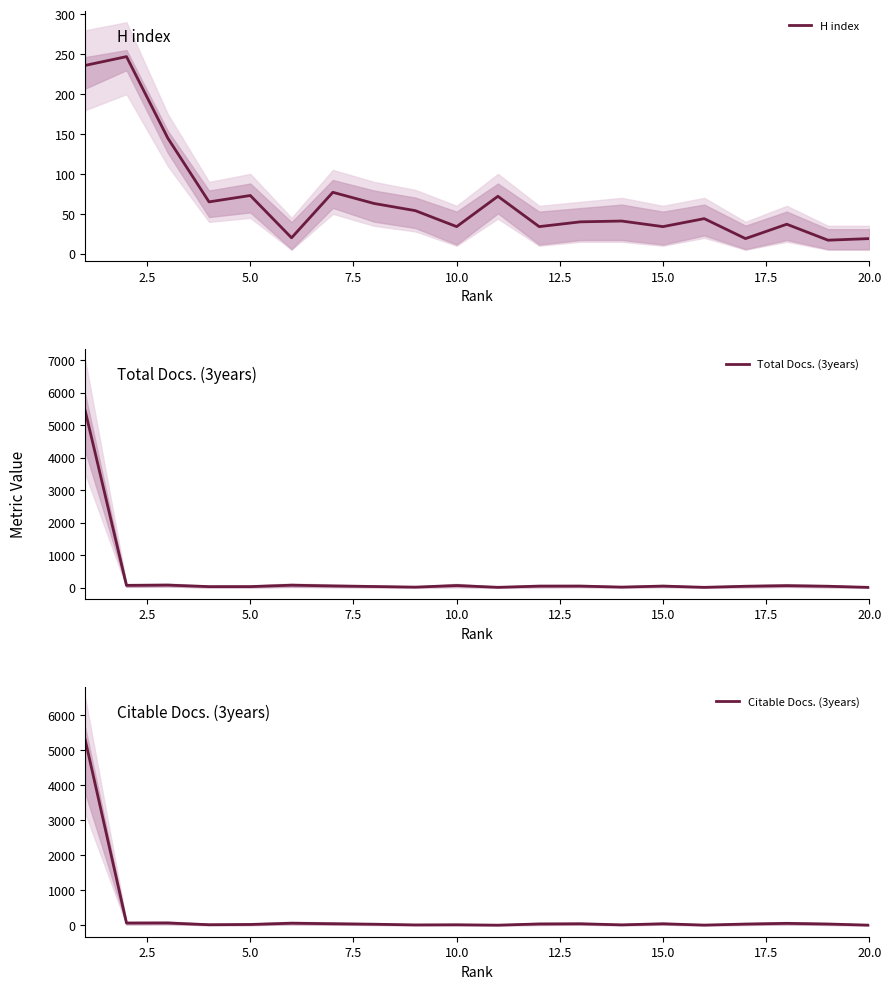

The value of H index at 10.0 is 34. True or false?

True